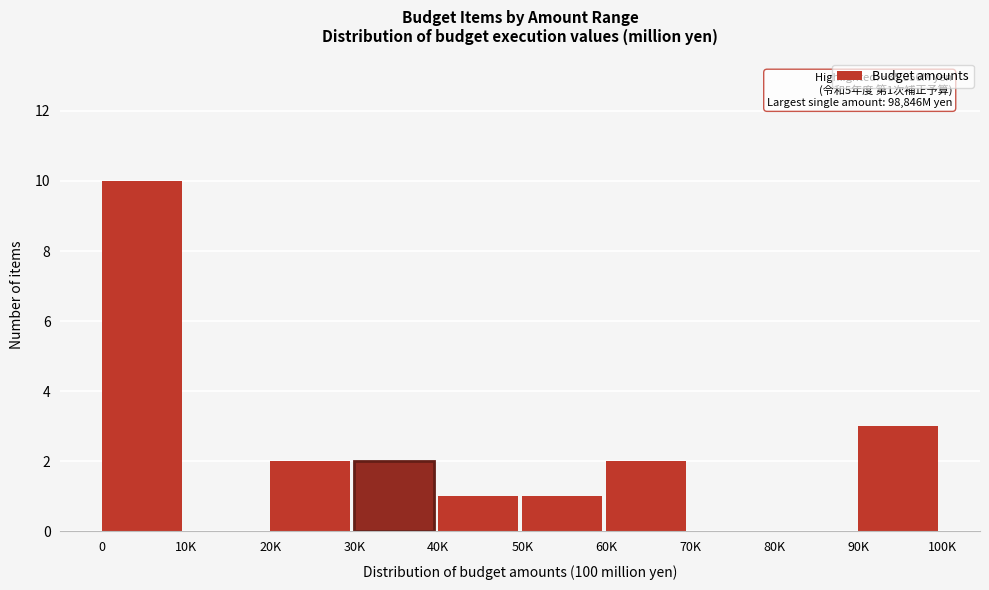

Reading left to right, what are all the values shown in this chart?

0=10	10K=0	20K=2	30K=2	40K=1	50K=1	60K=2	70K=0	80K=0	90K=3